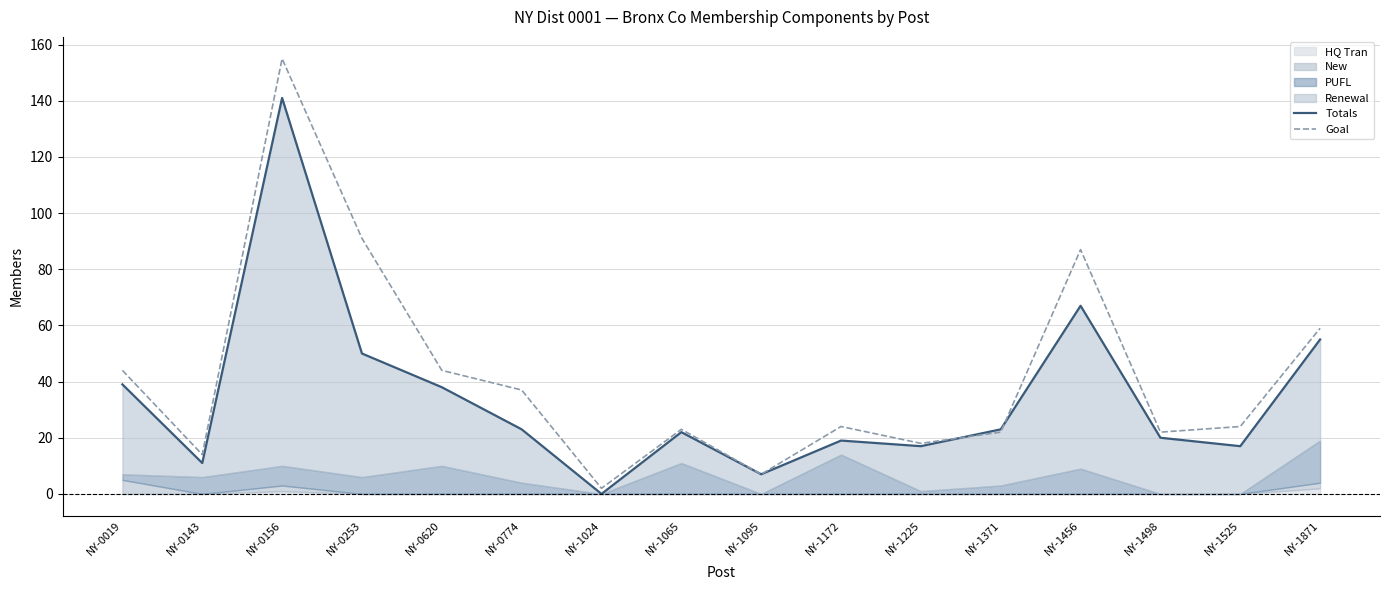

True or false: Goal has a value of 24 at NY-1525.

True